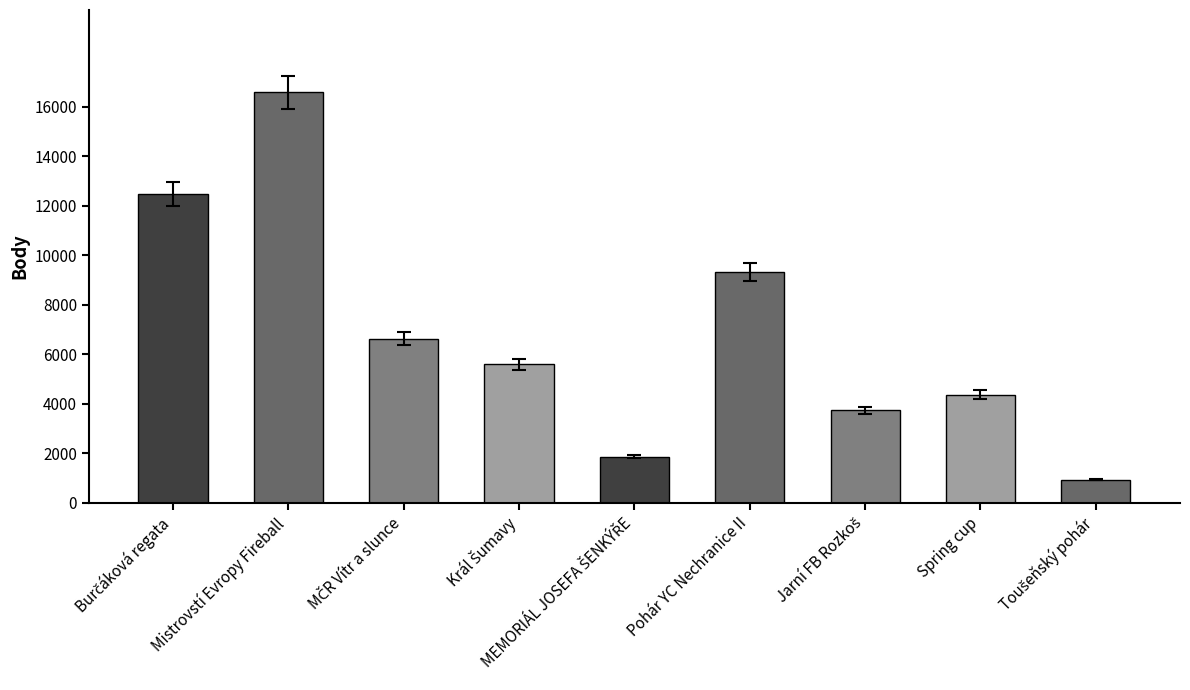

What is the sum of all values?

61517